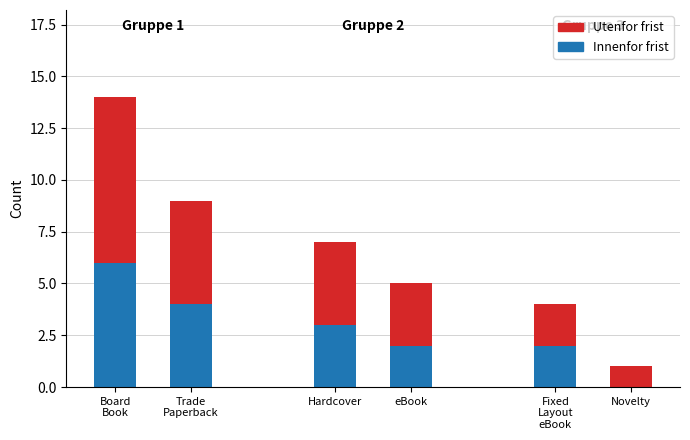

What is the total value across all series at eBook?

5